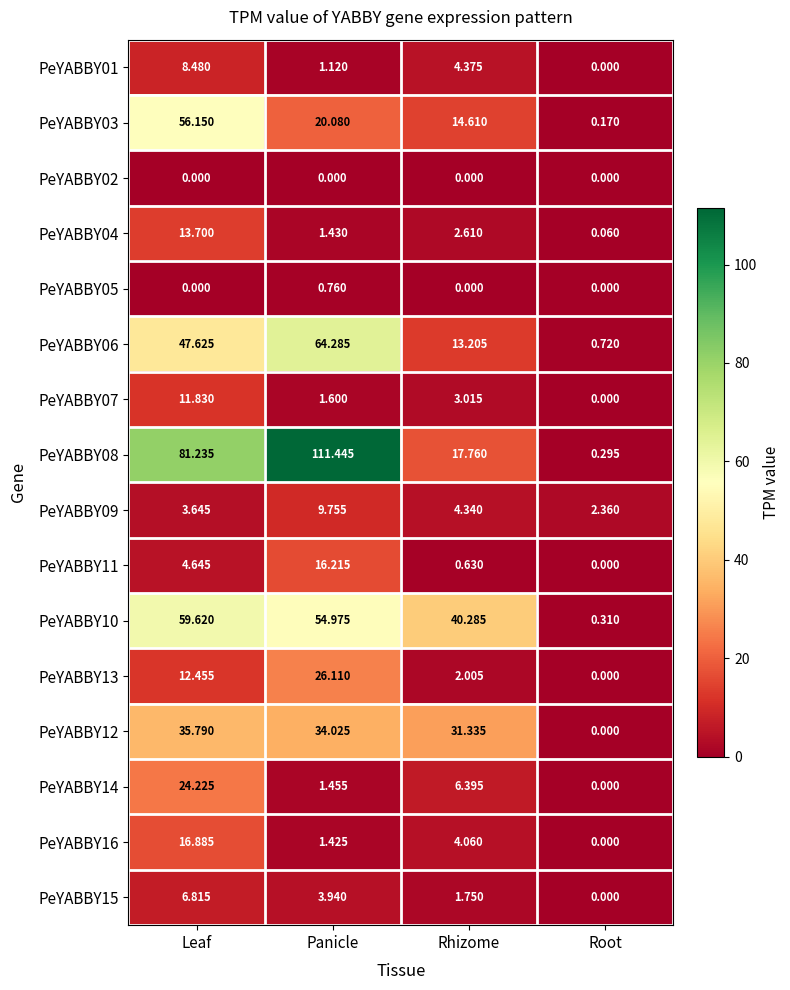

Where is PeYABBY12 nearest to the value 17?

Rhizome